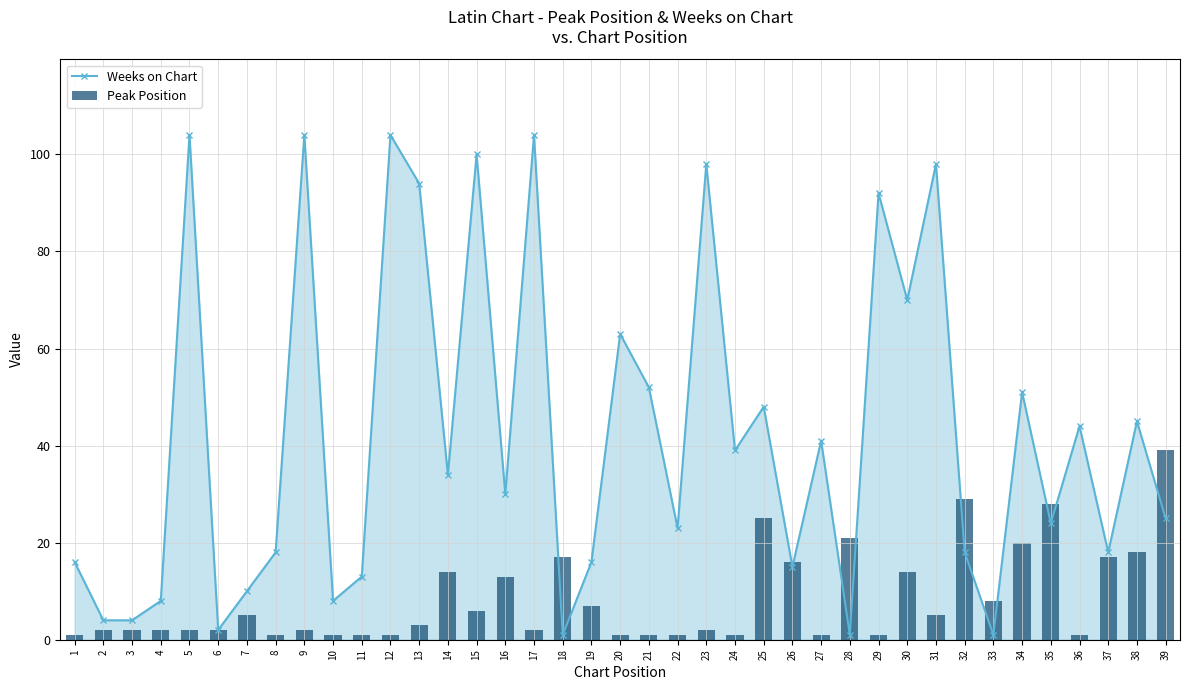

What is the difference between the second highest and minimum values in the Weeks on Chart series?

103